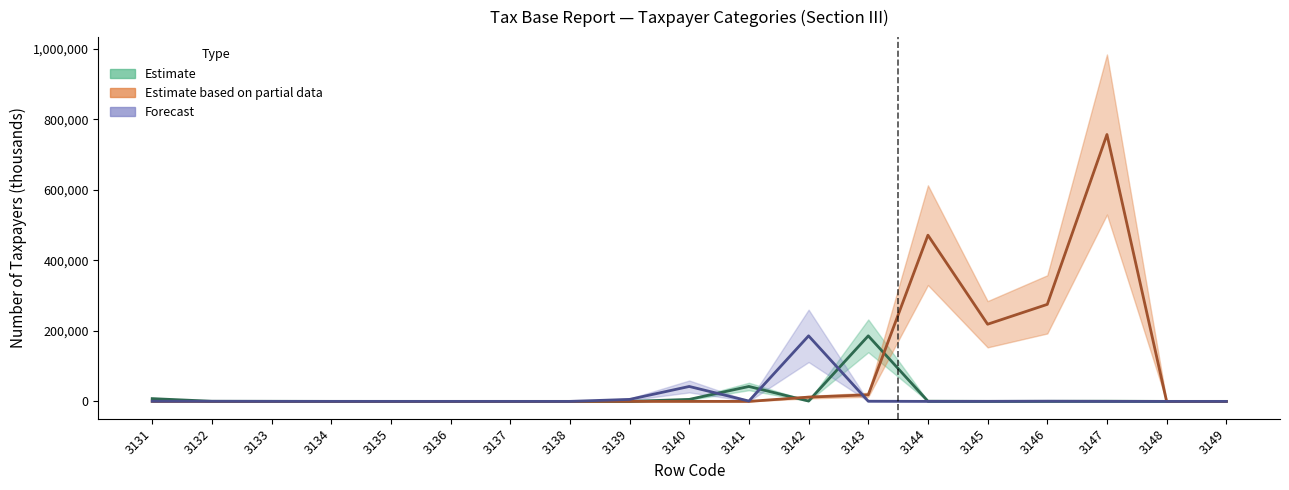

What is the difference between the maximum and minimum values in the Forecast series?

185971